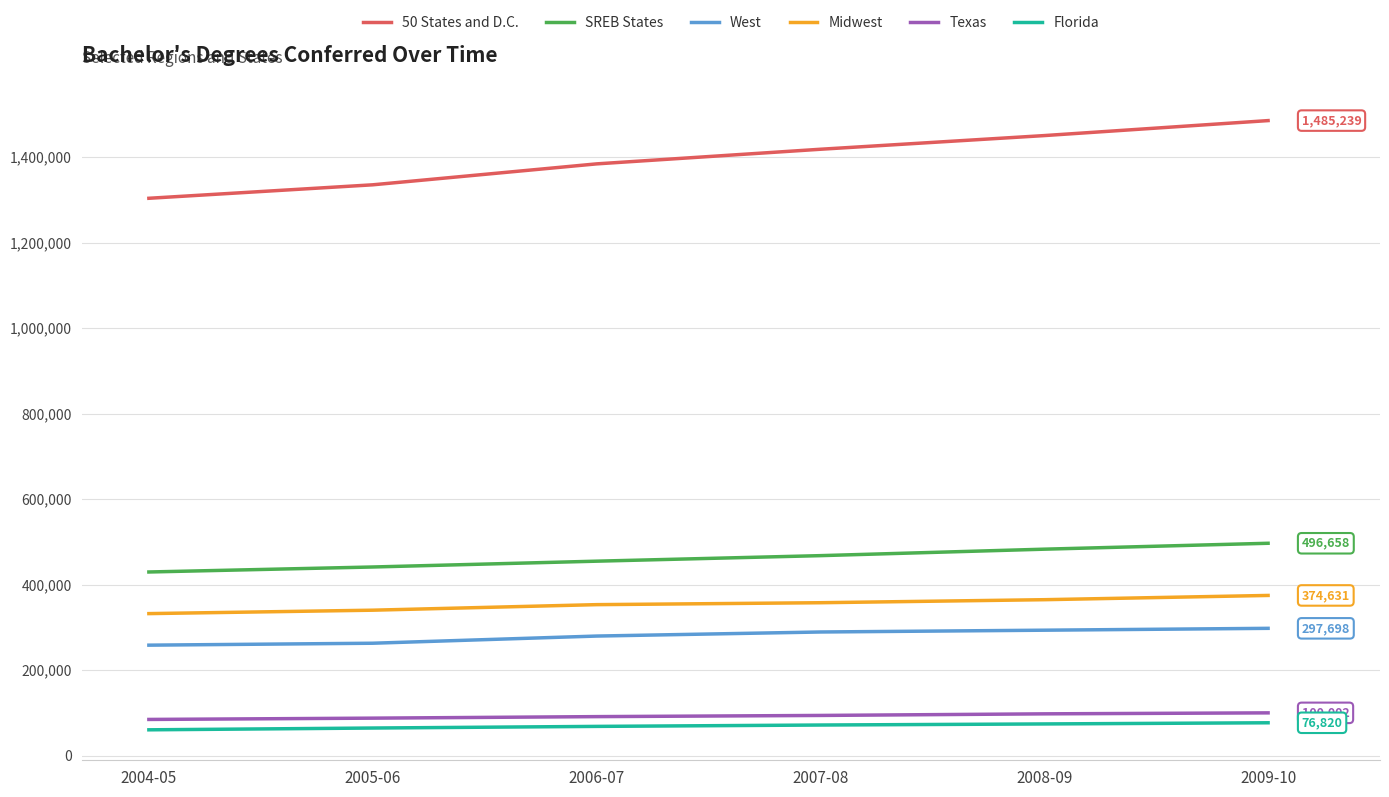

What is the smallest value displayed?

60342